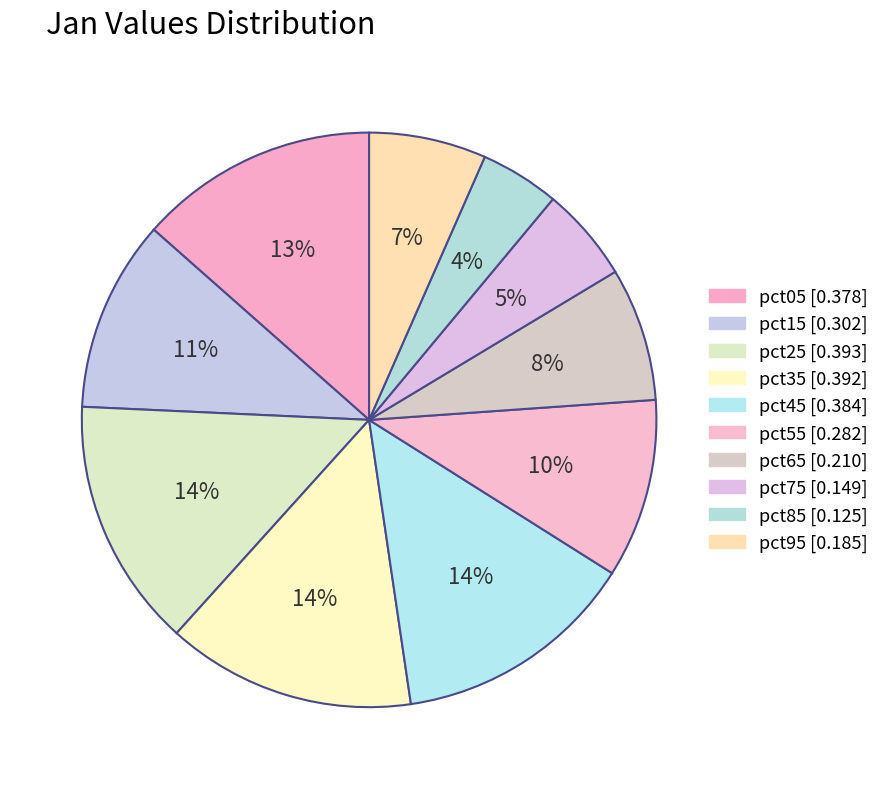

True or false: pct95 accounts for 7% of the total.

True